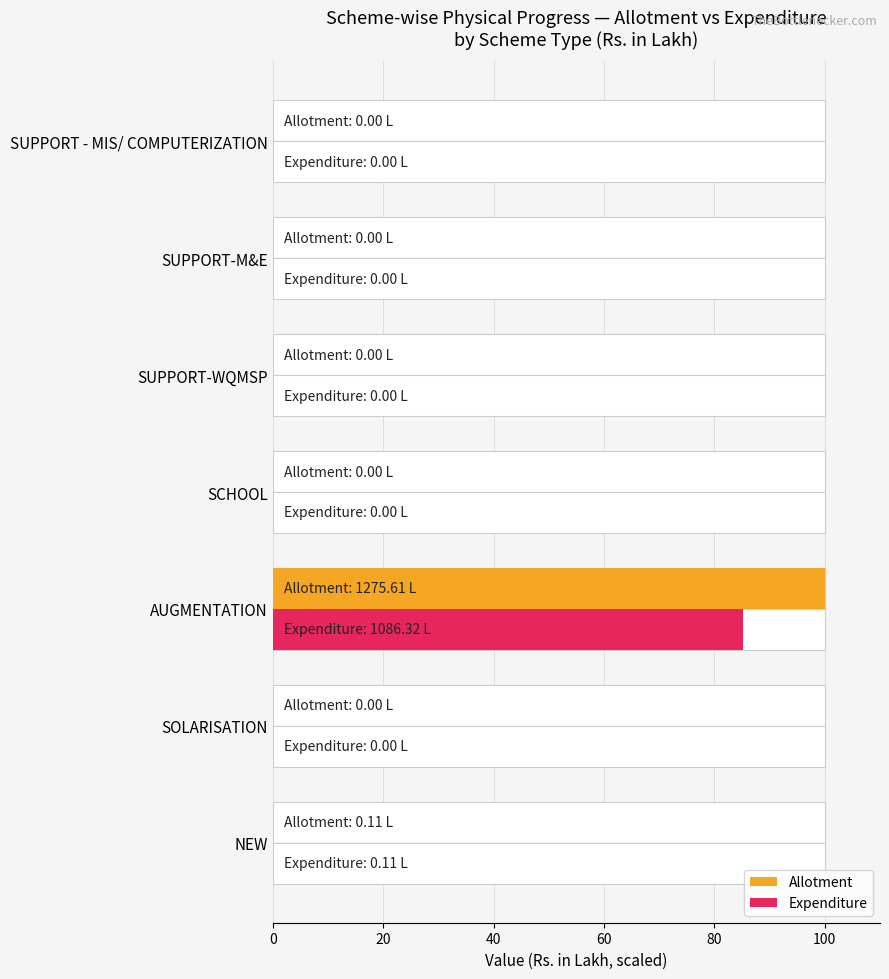

At how many categories does at least one series exceed 41?

1